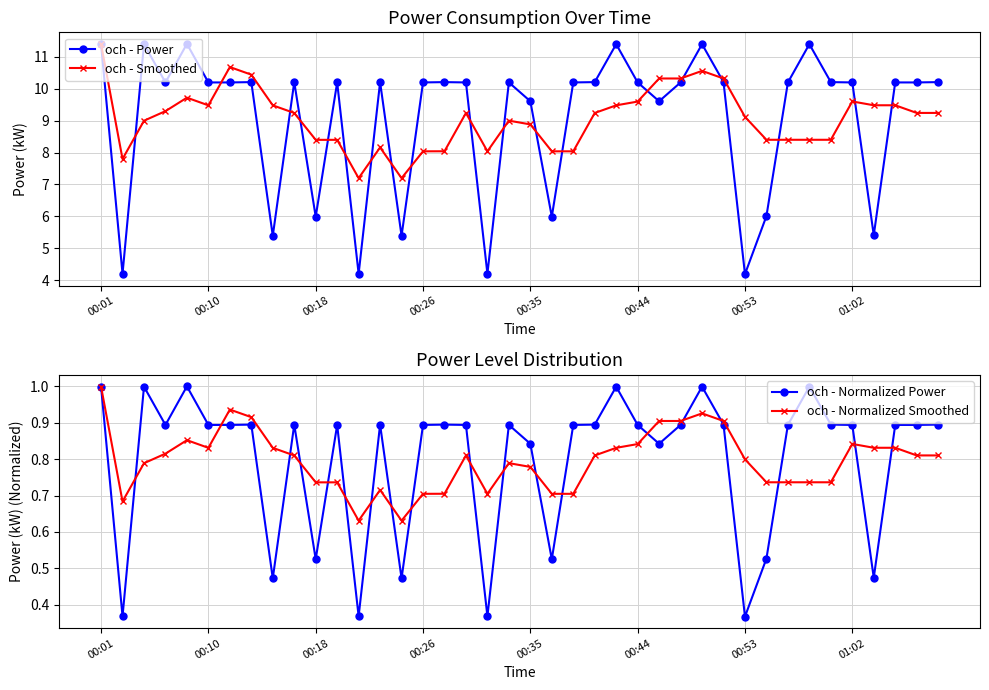

How many values in the och - Smoothed series are below 9?

16